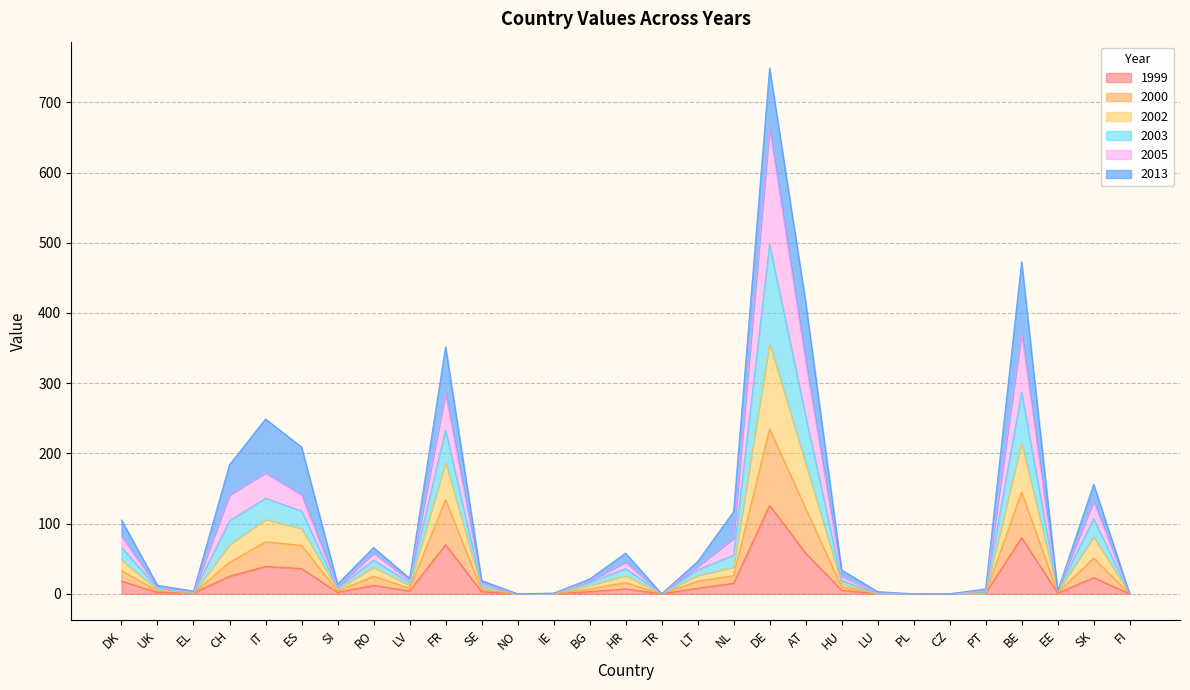

Which series changed the most between PL and EE?

2002